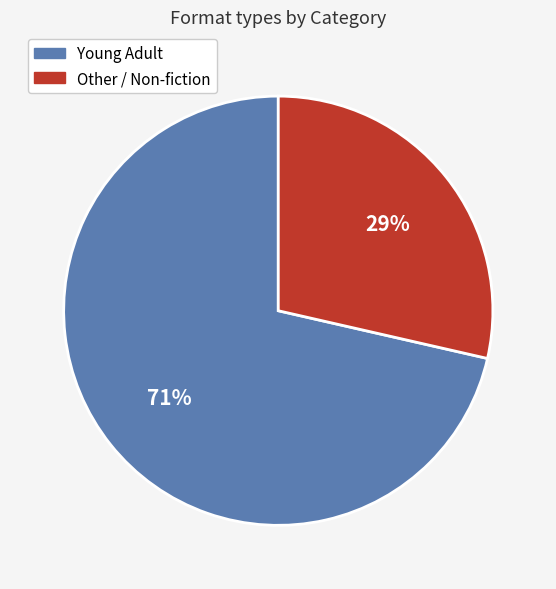

Between Young Adult and Other / Non-fiction, which is larger?

Young Adult